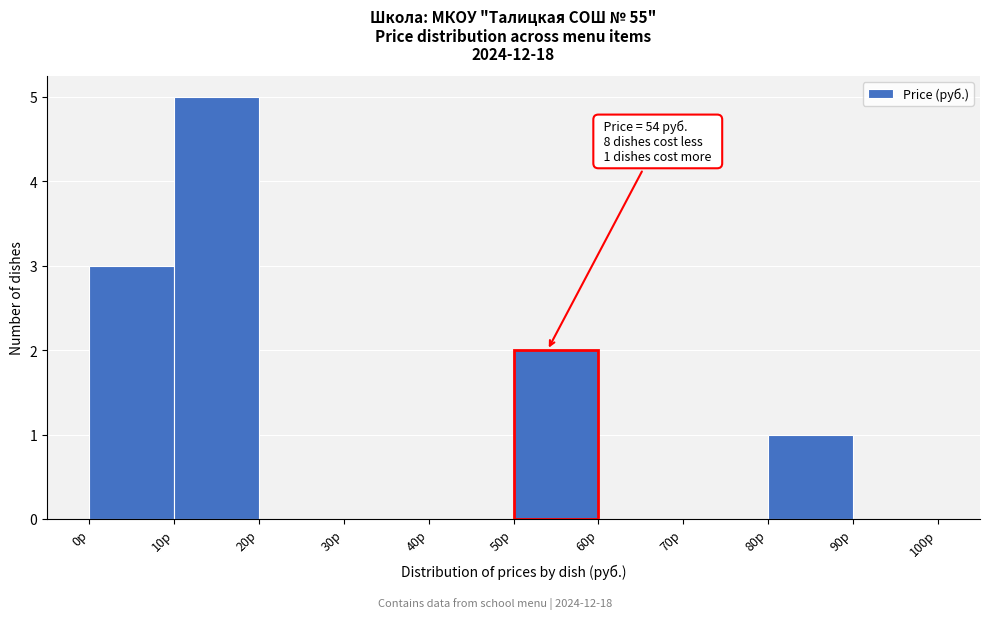

Over which range of the x-axis is the bar tallest?

10 to 20